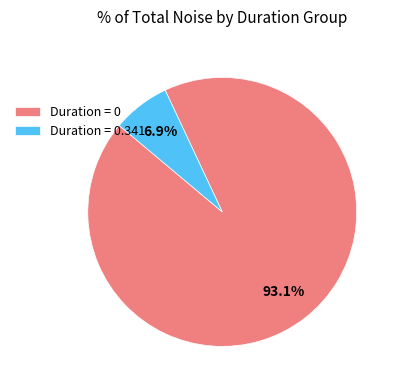

Does Duration = 0.341 represent more than half of the total?

No